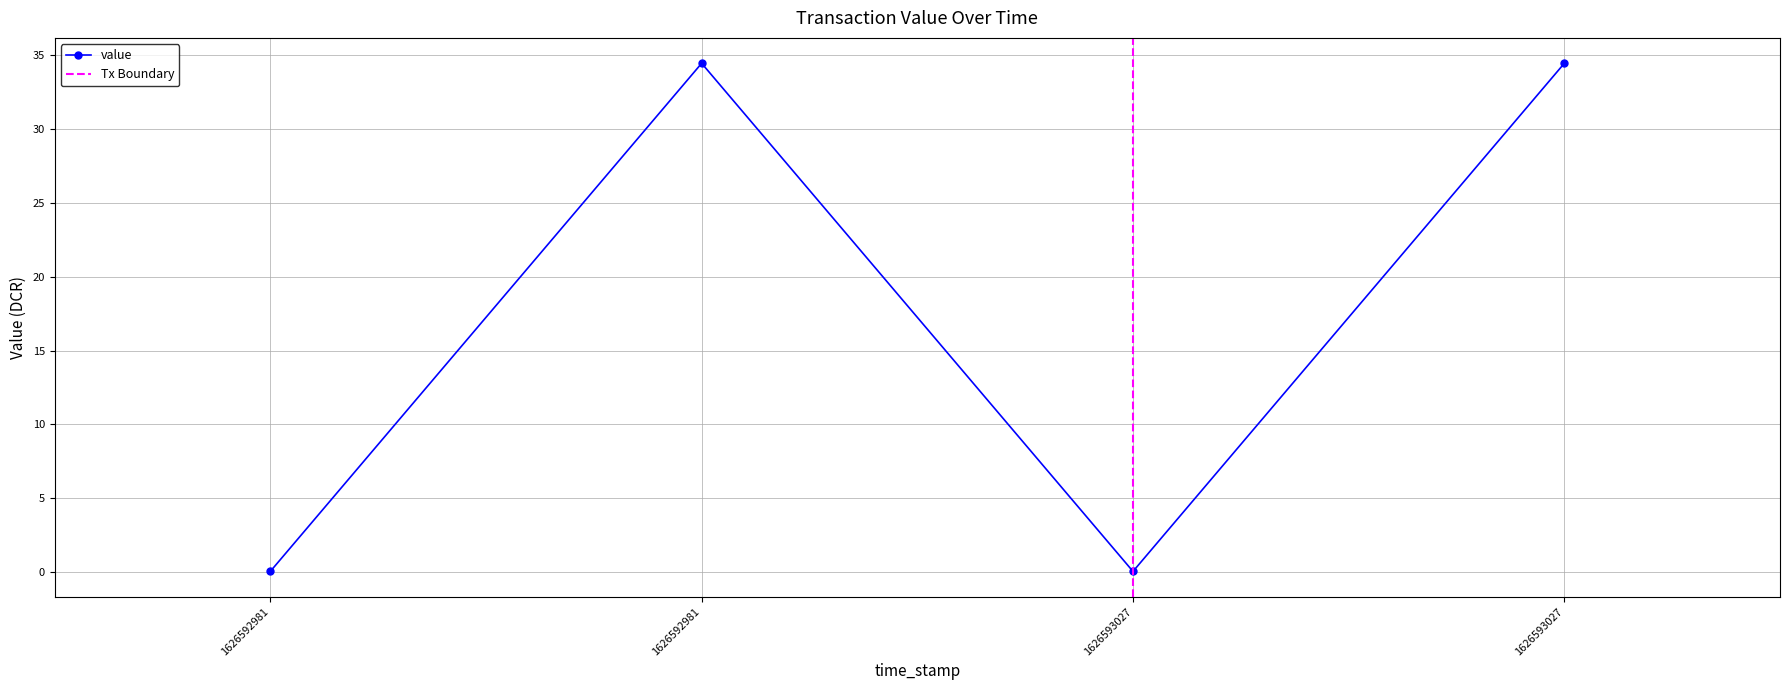

The chart shows a value of 20.7 at 1626592981. True or false?

False